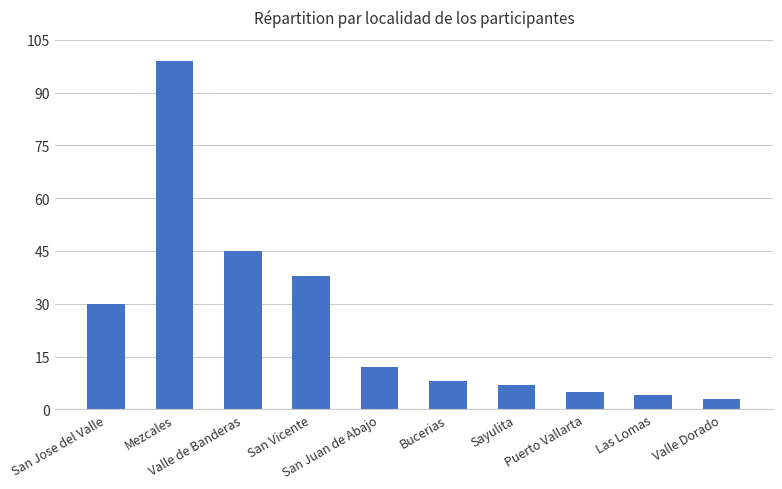

What position from the left is San Juan de Abajo?

5